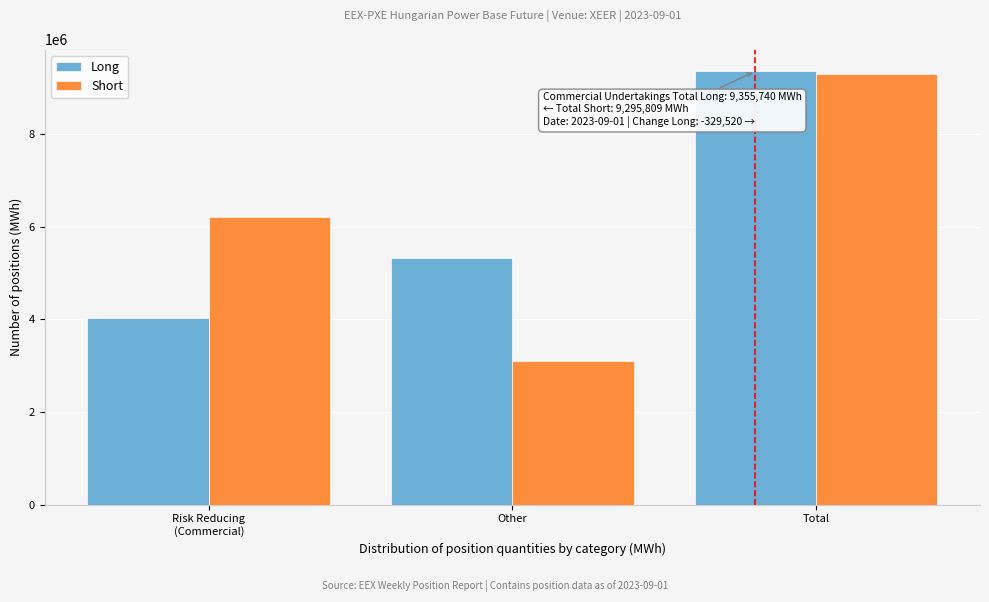

Reading left to right, list all the values displayed in this chart.

Long: 4021654	5334086	9355740
Short: 6200227	3095582	9295809